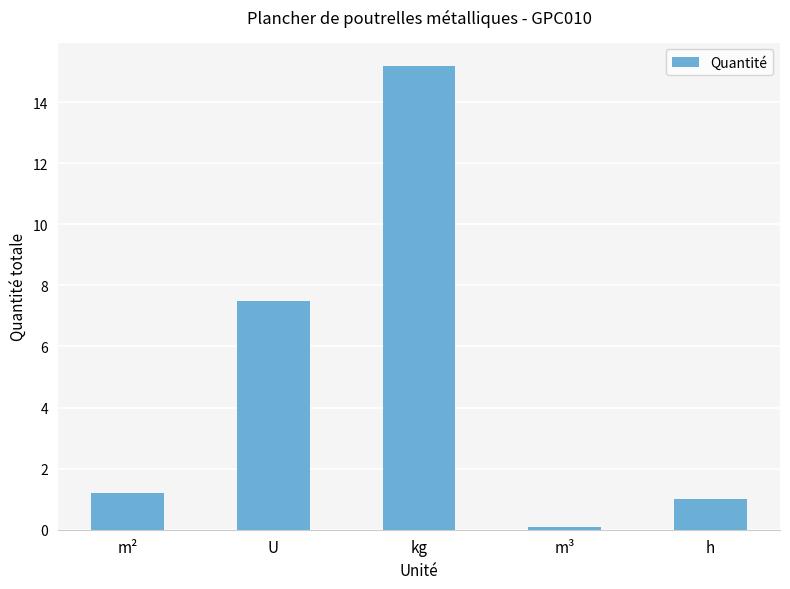

At which label does the data first exceed 1?

m²